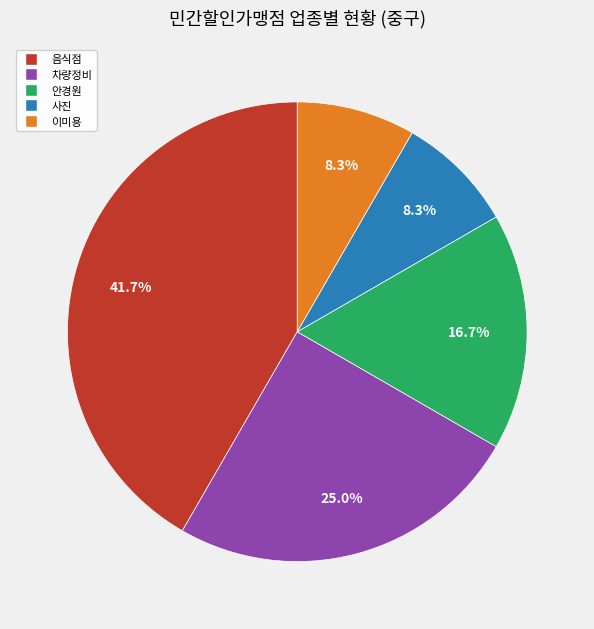

What is the largest slice in the pie chart?

음식점